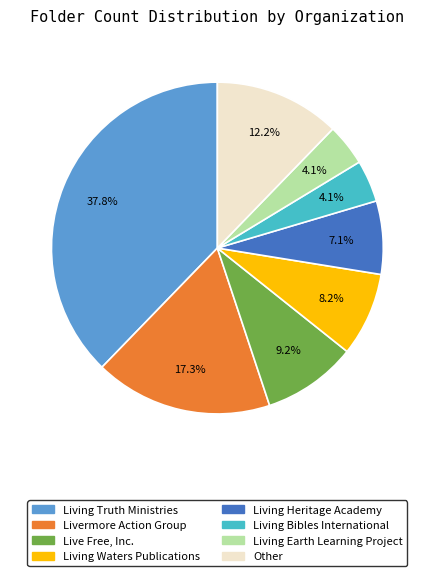

Approximately how many times larger is the value at Living Bibles International compared to Living Heritage Academy?

0.6